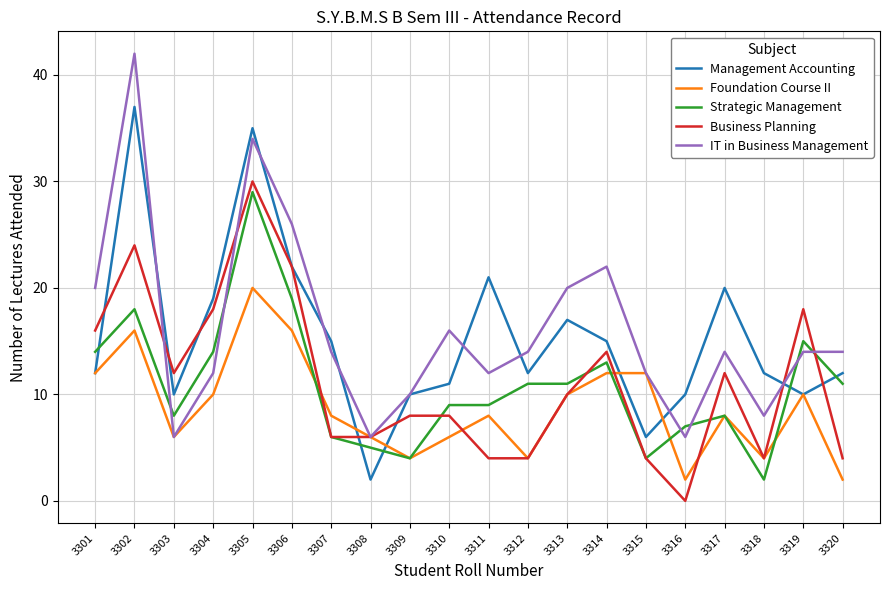

What is the difference between the highest and lowest values at 3309?

6